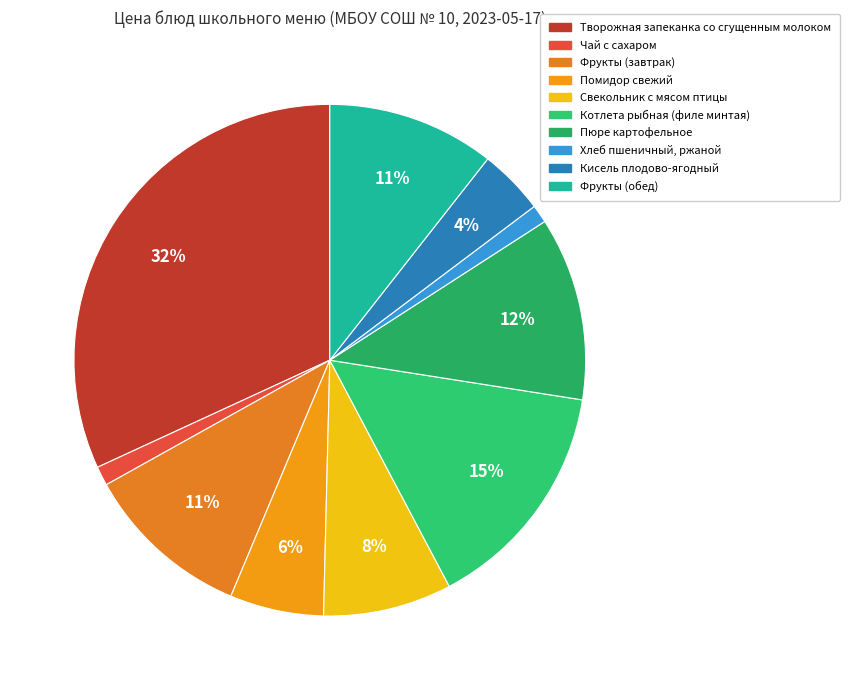

Is there a majority slice in this chart?

No